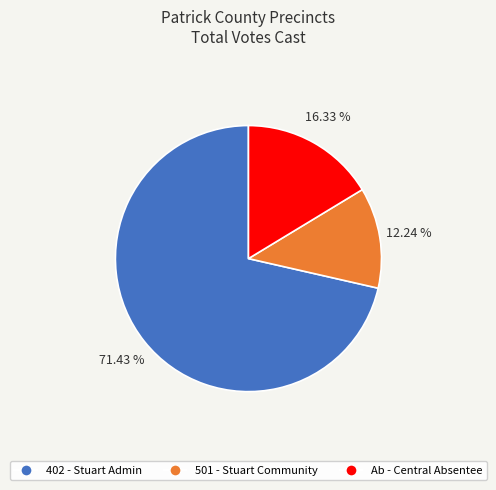

How many segments does this pie chart have?

3